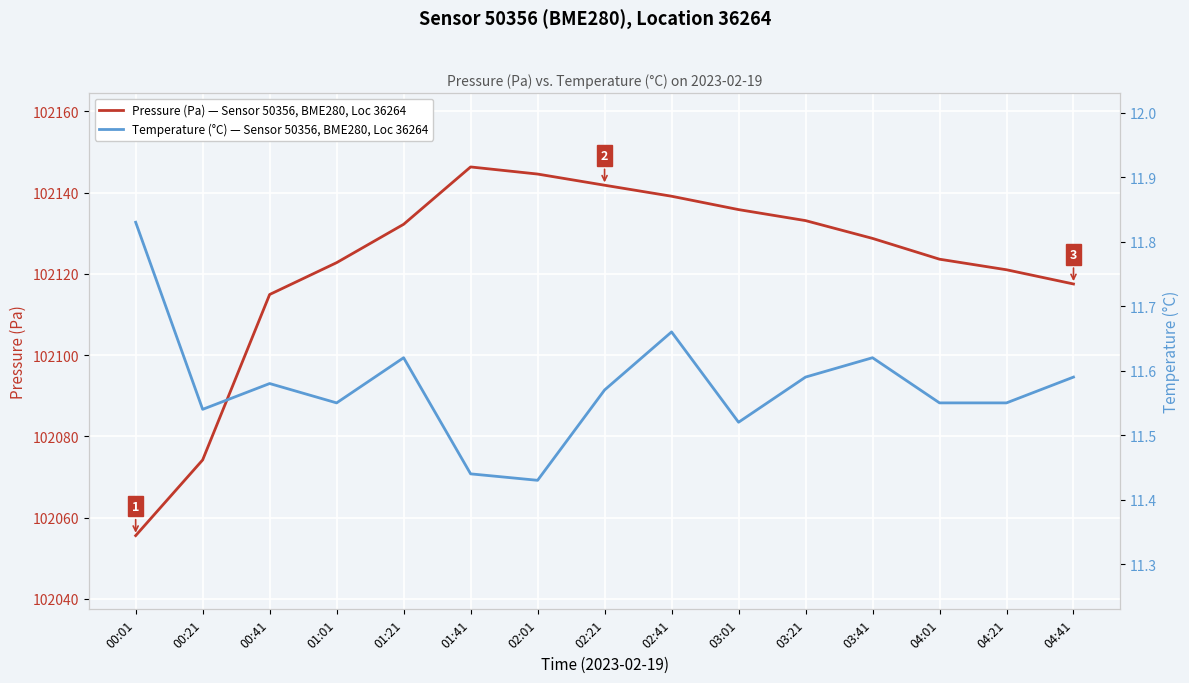

What are all the series names shown in the legend?

Pressure (Pa), Temperature (°C)